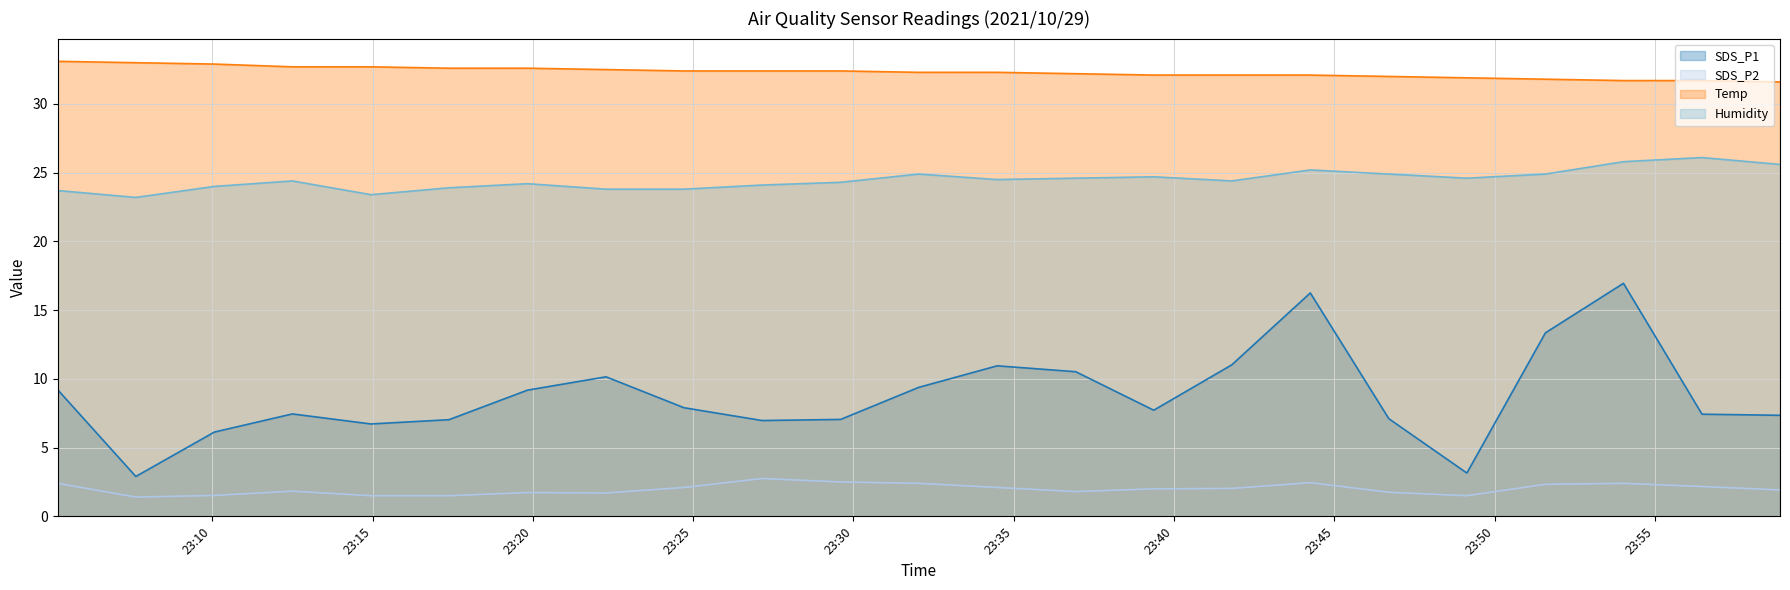

What is the label of the 17th point from the left?

2021/10/29 23:44:15